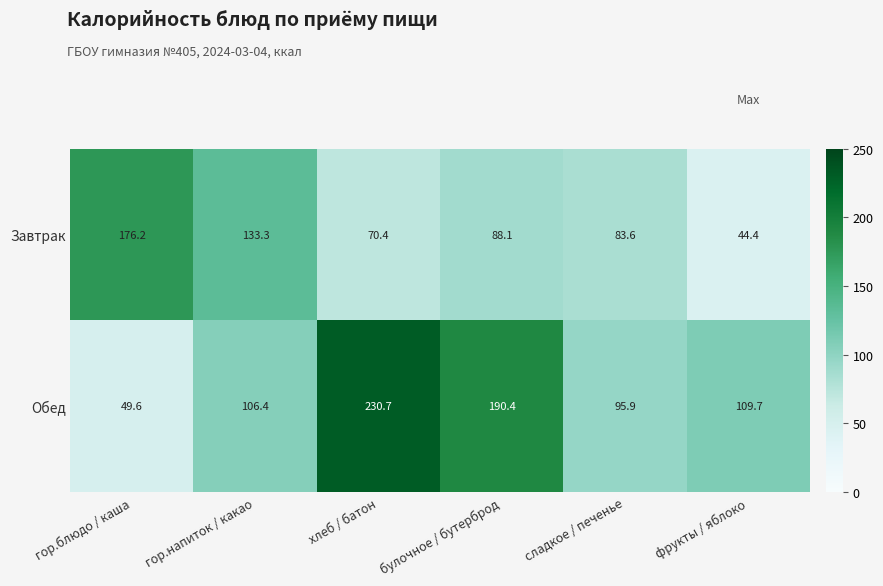

Which series has the largest range (max minus min)?

Обед